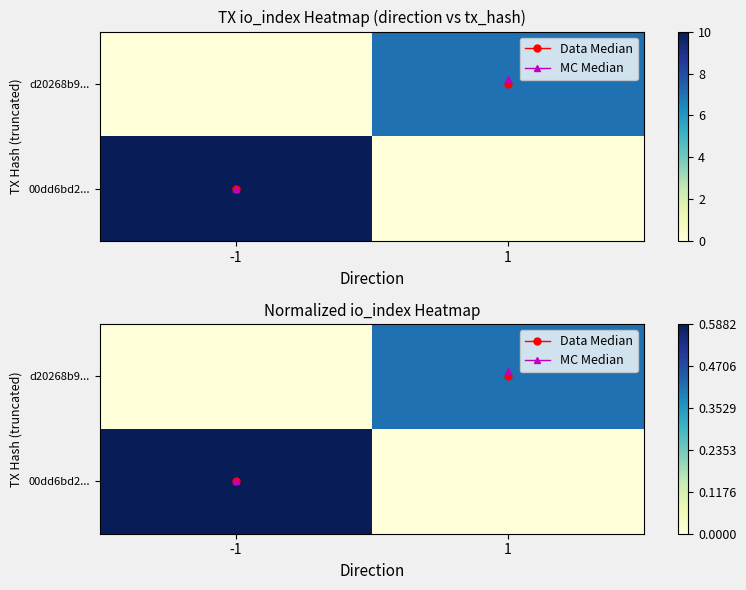

At how many categories does at least one series exceed 0?

2